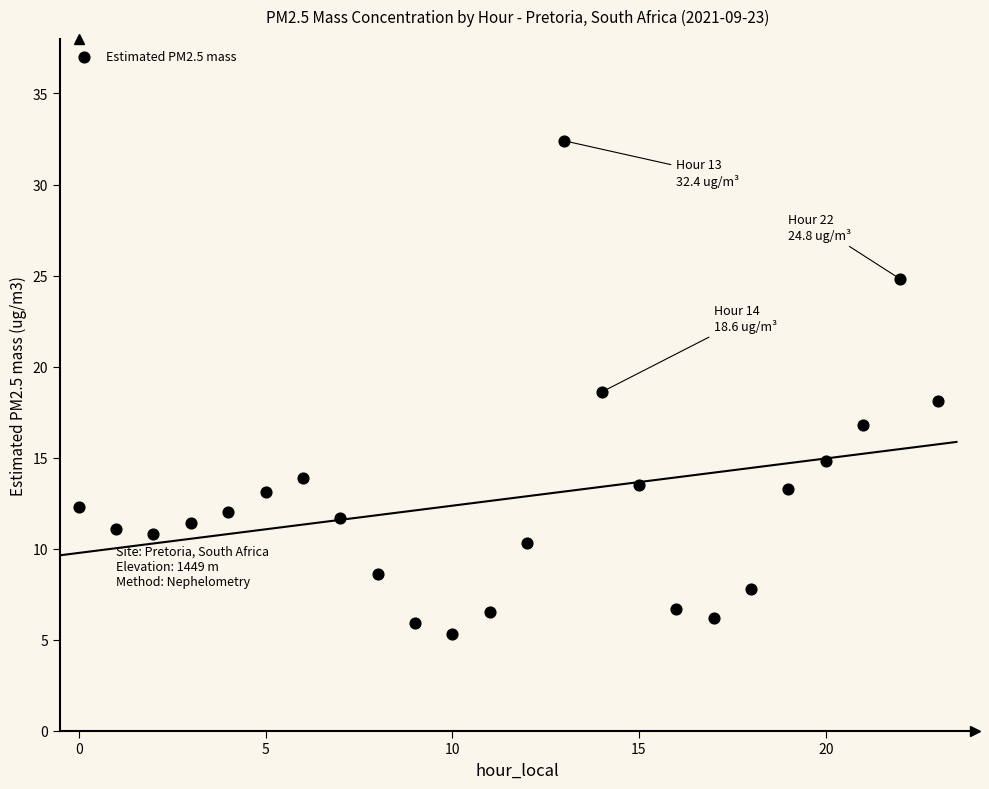

What is the range of Y values (max minus min)?

27.1